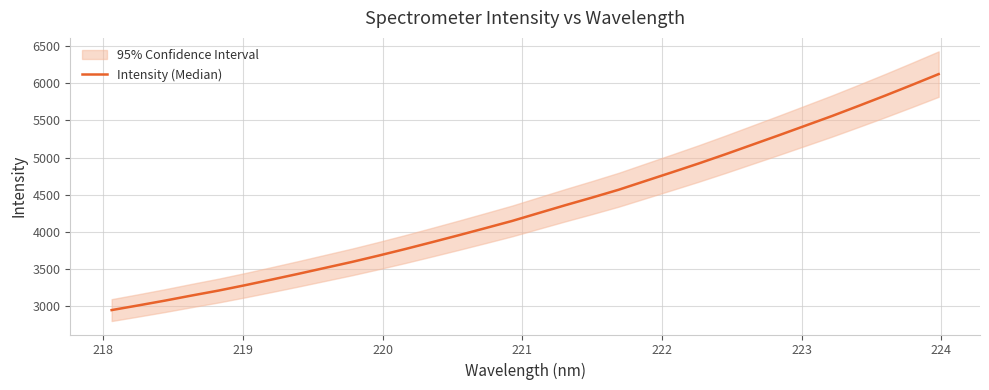

How many data points are less than 4252?

16